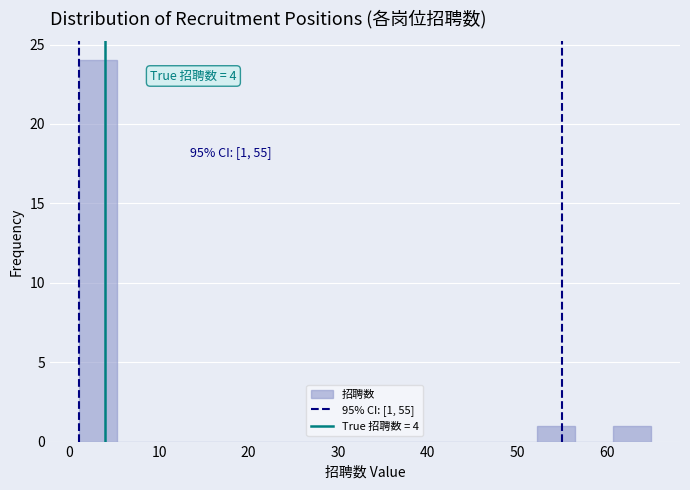

Which range on the x-axis has the tallest bar?

1 to 5